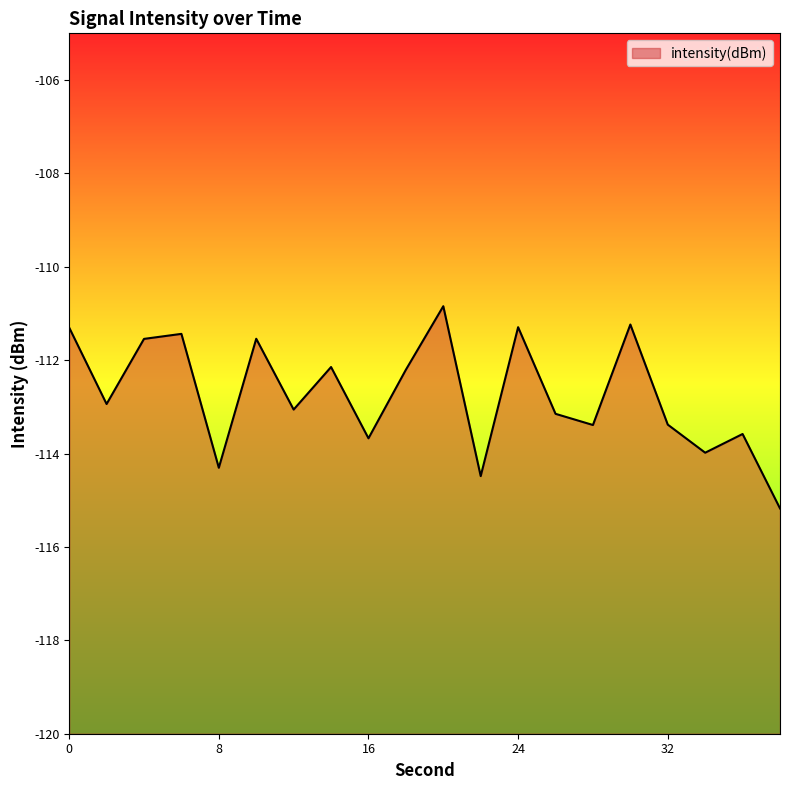

What is the value of the 17th point from the left?

-113.4